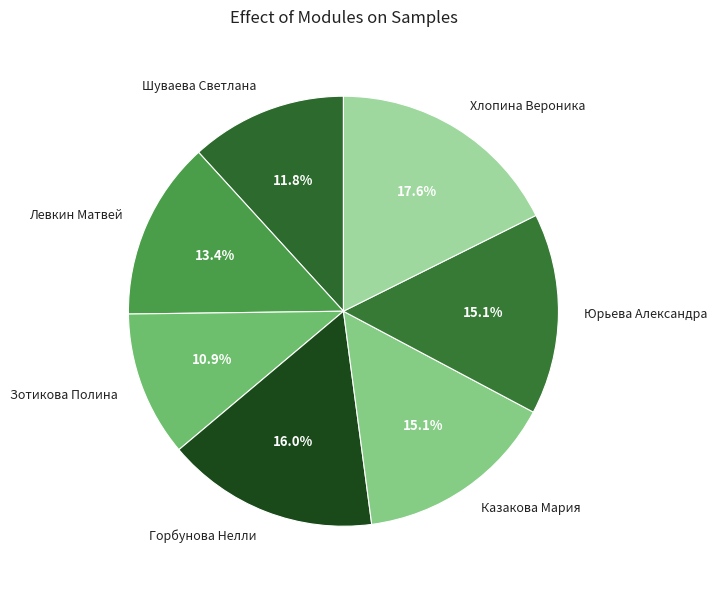

True or false: Хлопина Вероника accounts for 8% of the total.

False